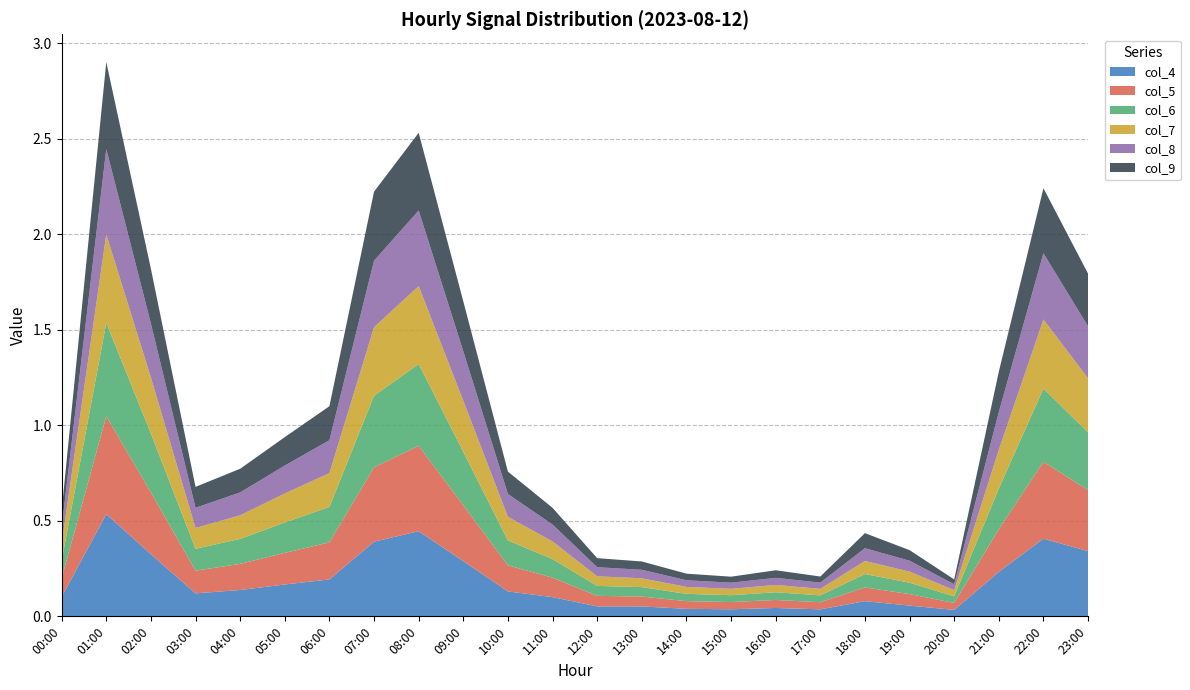

Reading right to left, list all the values displayed in this chart.

col_4: 23:00=0.3	22:00=0.4	21:00=0.2	20:00=0.0	19:00=0.1	18:00=0.1	17:00=0.0	16:00=0.0	15:00=0.0	14:00=0.0	13:00=0.1	12:00=0.1	11:00=0.1	10:00=0.1	09:00=0.3	08:00=0.4	07:00=0.4	06:00=0.2	05:00=0.2	04:00=0.1	03:00=0.1	02:00=0.3	01:00=0.5	00:00=0.1
col_5: 23:00=0.3	22:00=0.4	21:00=0.2	20:00=0.0	19:00=0.1	18:00=0.1	17:00=0.0	16:00=0.0	15:00=0.0	14:00=0.0	13:00=0.1	12:00=0.1	11:00=0.1	10:00=0.1	09:00=0.3	08:00=0.4	07:00=0.4	06:00=0.2	05:00=0.2	04:00=0.1	03:00=0.1	02:00=0.3	01:00=0.5	00:00=0.1
col_6: 23:00=0.3	22:00=0.4	21:00=0.2	20:00=0.0	19:00=0.1	18:00=0.1	17:00=0.0	16:00=0.0	15:00=0.0	14:00=0.0	13:00=0.0	12:00=0.1	11:00=0.1	10:00=0.1	09:00=0.3	08:00=0.4	07:00=0.4	06:00=0.2	05:00=0.2	04:00=0.1	03:00=0.1	02:00=0.3	01:00=0.5	00:00=0.1
col_7: 23:00=0.3	22:00=0.4	21:00=0.2	20:00=0.0	19:00=0.1	18:00=0.1	17:00=0.0	16:00=0.0	15:00=0.0	14:00=0.0	13:00=0.0	12:00=0.1	11:00=0.1	10:00=0.1	09:00=0.3	08:00=0.4	07:00=0.4	06:00=0.2	05:00=0.2	04:00=0.1	03:00=0.1	02:00=0.3	01:00=0.5	00:00=0.1
col_8: 23:00=0.3	22:00=0.3	21:00=0.2	20:00=0.0	19:00=0.1	18:00=0.1	17:00=0.0	16:00=0.0	15:00=0.0	14:00=0.0	13:00=0.0	12:00=0.0	11:00=0.1	10:00=0.1	09:00=0.3	08:00=0.4	07:00=0.3	06:00=0.2	05:00=0.1	04:00=0.1	03:00=0.1	02:00=0.3	01:00=0.4	00:00=0.1
col_9: 23:00=0.3	22:00=0.3	21:00=0.2	20:00=0.0	19:00=0.1	18:00=0.1	17:00=0.0	16:00=0.0	15:00=0.0	14:00=0.0	13:00=0.0	12:00=0.0	11:00=0.1	10:00=0.1	09:00=0.3	08:00=0.4	07:00=0.4	06:00=0.2	05:00=0.1	04:00=0.1	03:00=0.1	02:00=0.3	01:00=0.5	00:00=0.1